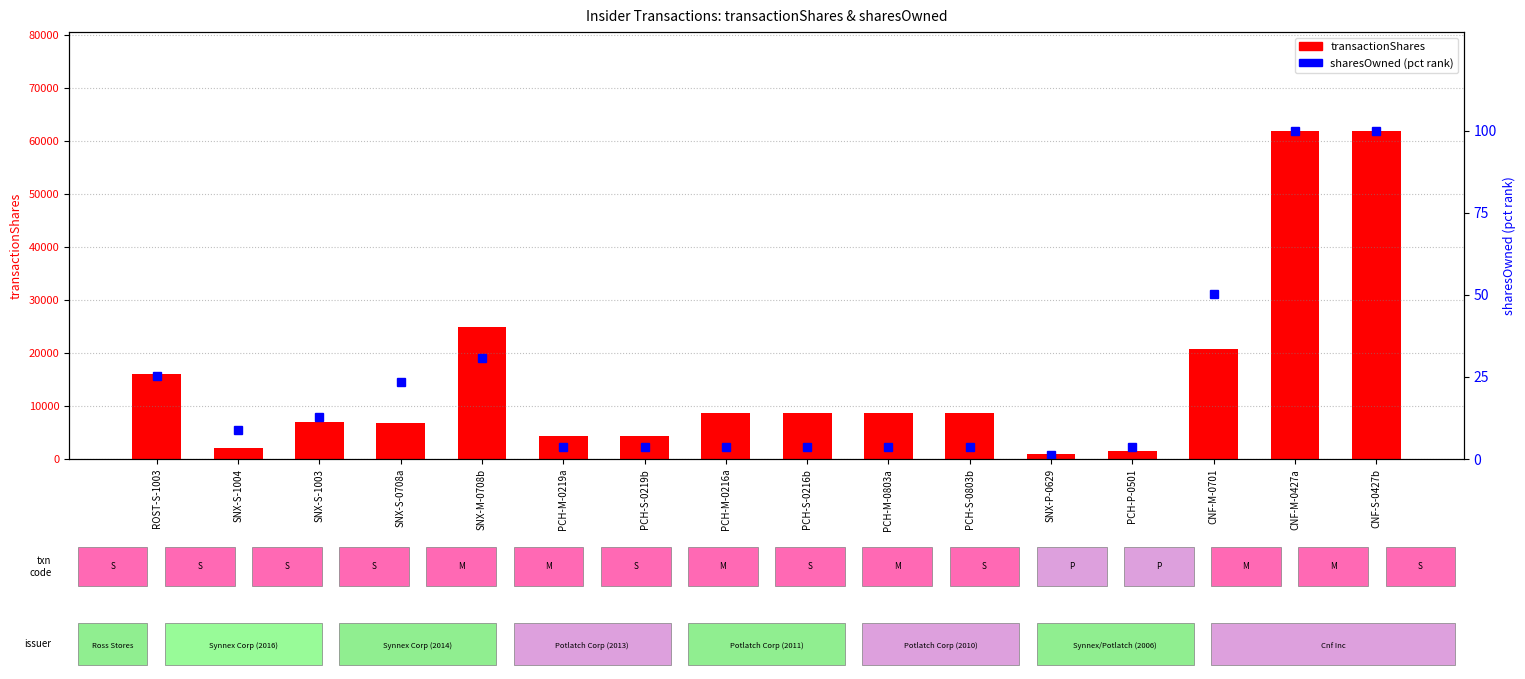

How many series are shown in this chart?

2